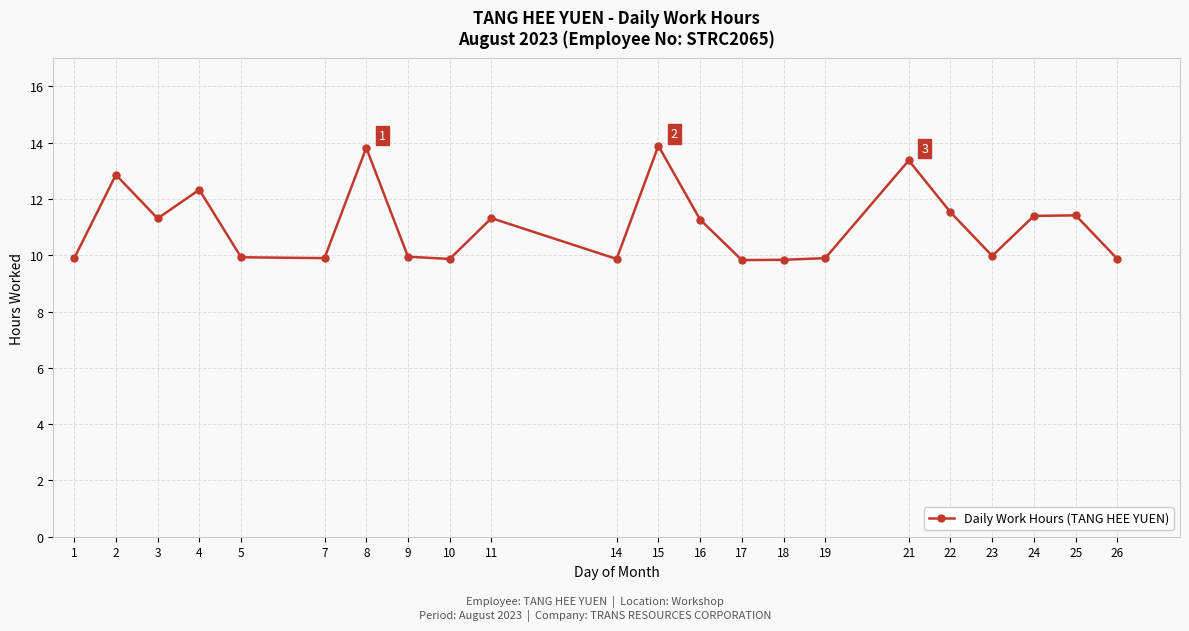

Between 3 and 4, which is larger?

4